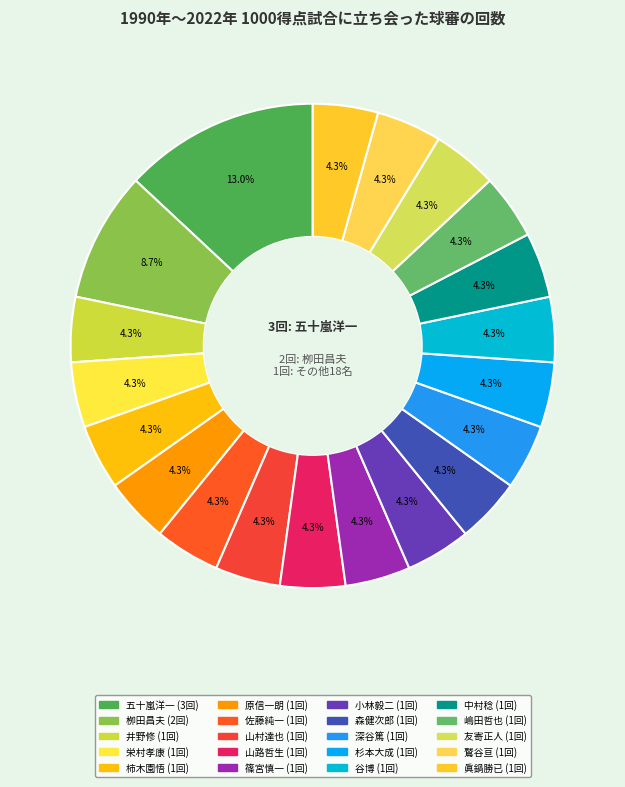

To the nearest percent, what portion does 森健次郎 represent?

4%